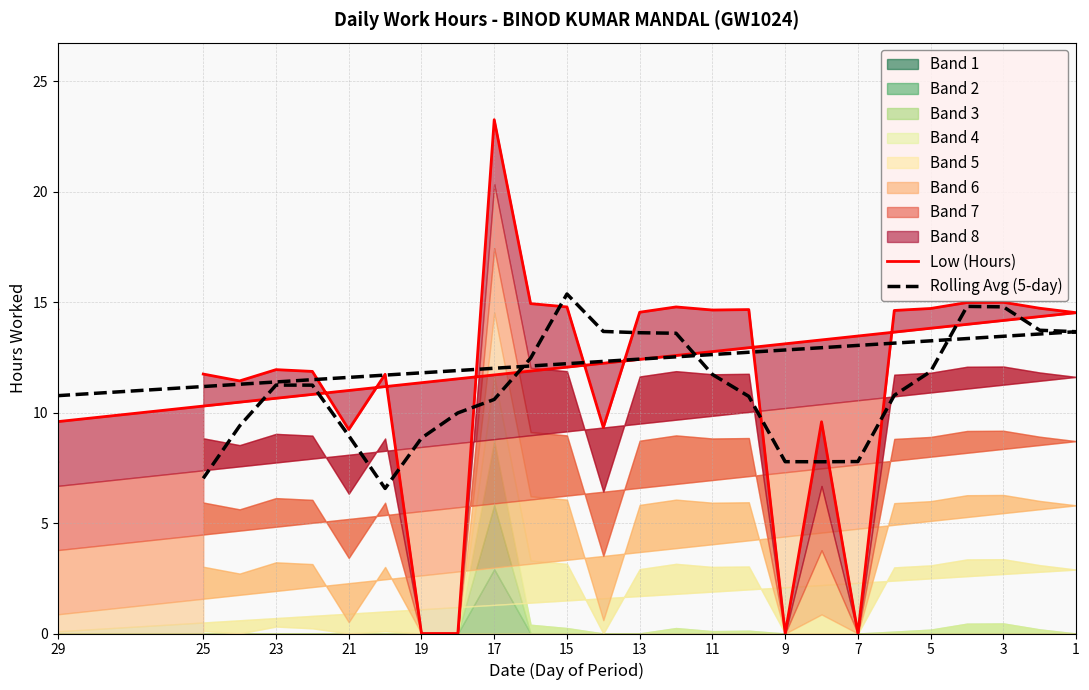

At how many categories does at least one series exceed 20?

1